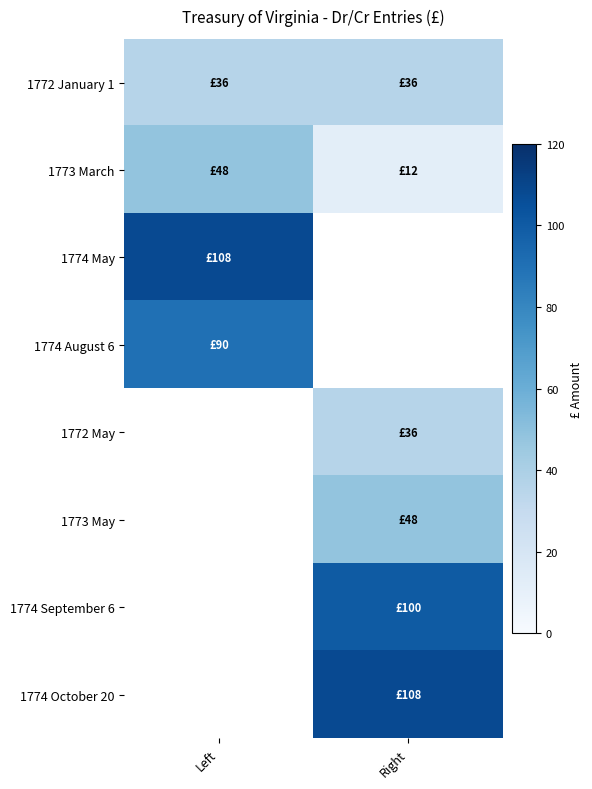

What is the difference between the highest and lowest values at Left?

72.0